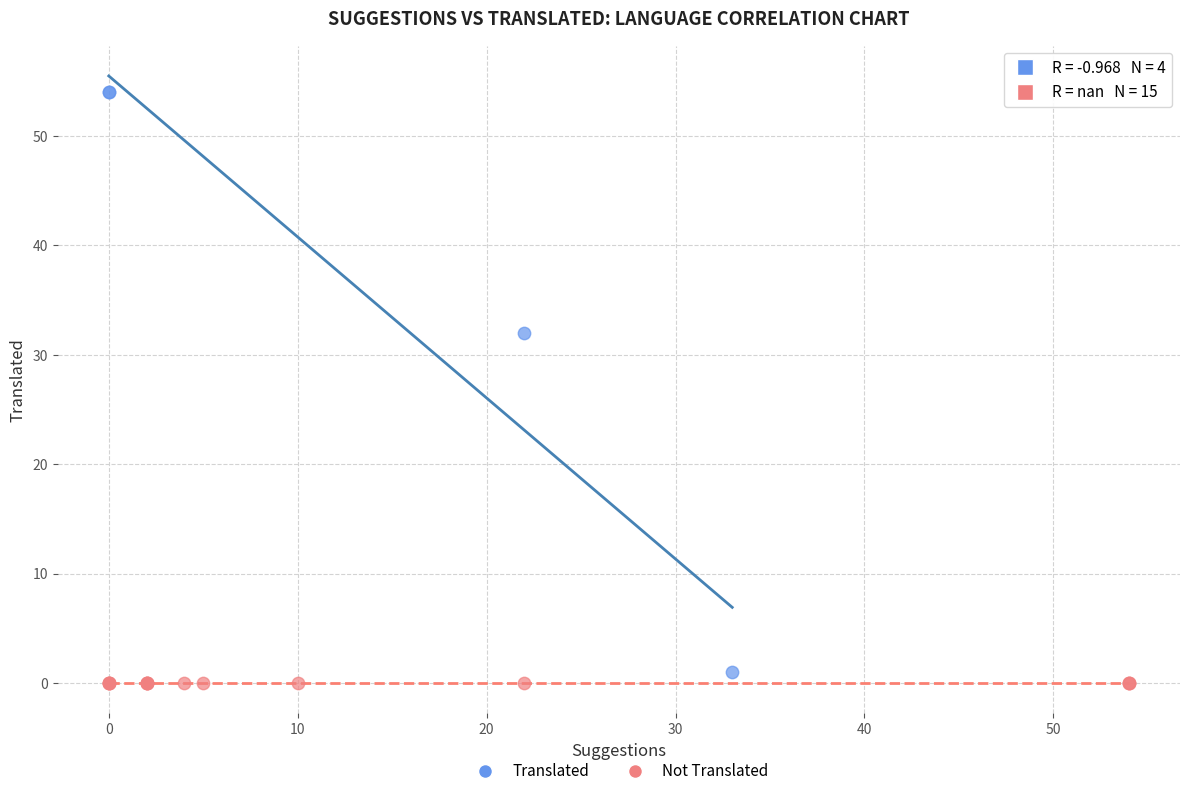

Which series reaches the maximum Y coordinate?

Translated